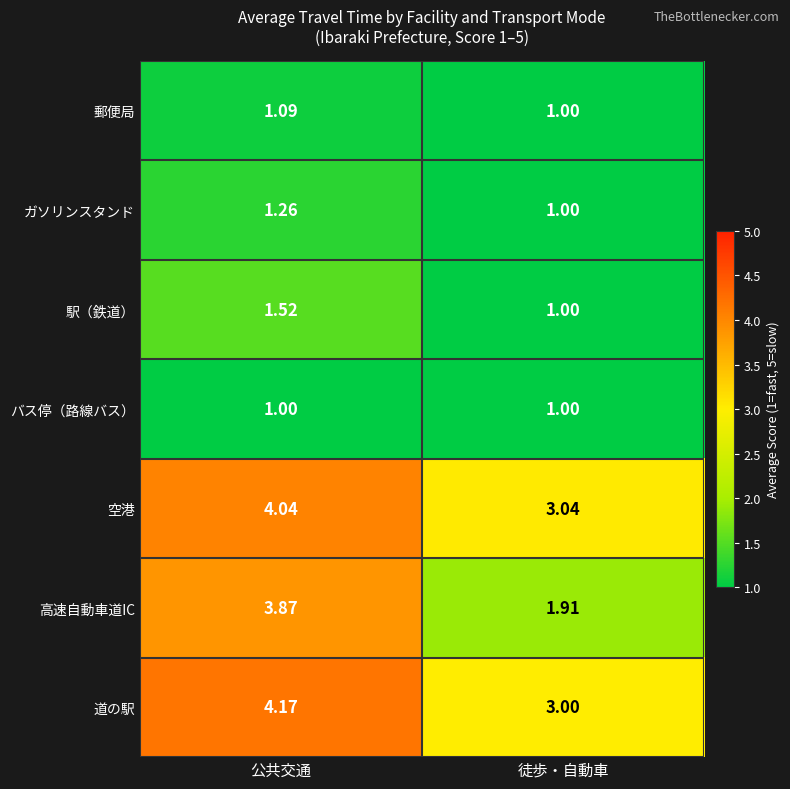

At 公共交通, list the series in order from largest to smallest.

道の駅, 空港, 高速自動車道IC, 駅（鉄道）, ガソリンスタンド, 郵便局, バス停（路線バス）